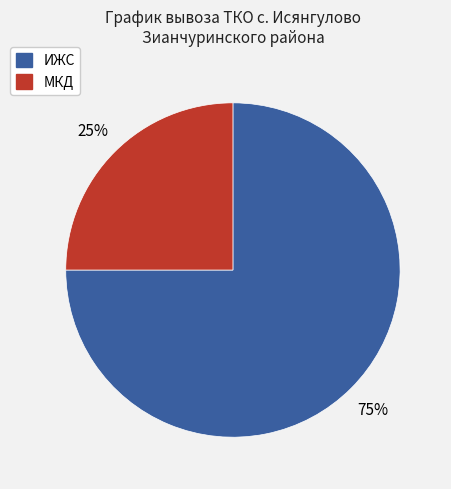

How many segments does this pie chart have?

2